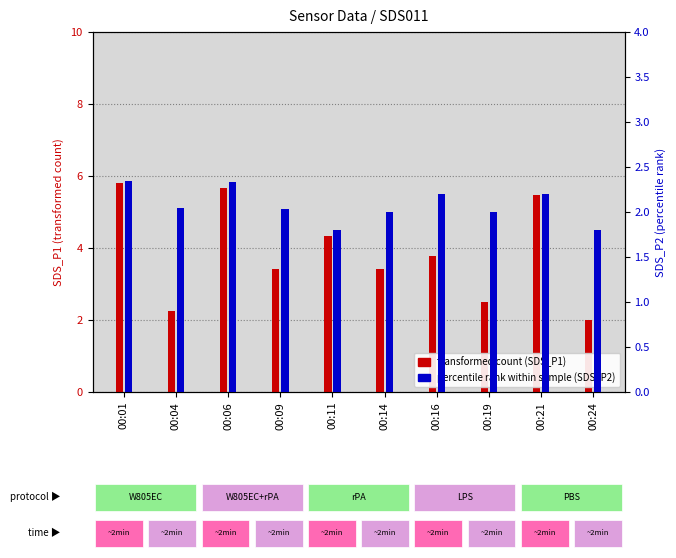

What is the total value across all series at 00:24?

3.8